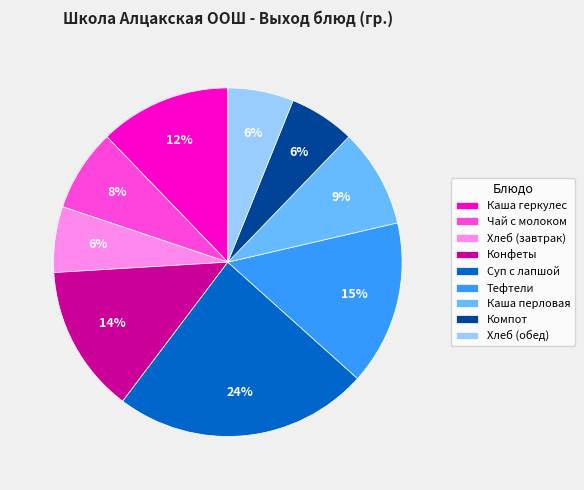

Approximately how many times larger is the value at Хлеб (завтрак) compared to Тефтели?

0.4